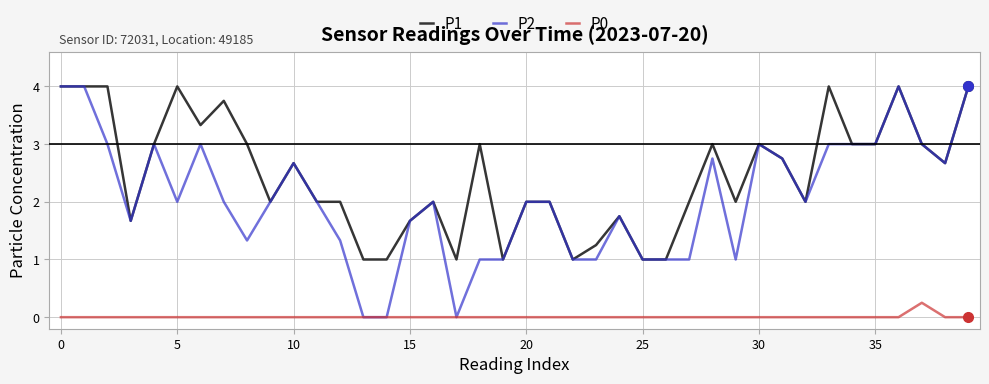

Which series has the largest range (max minus min)?

P2